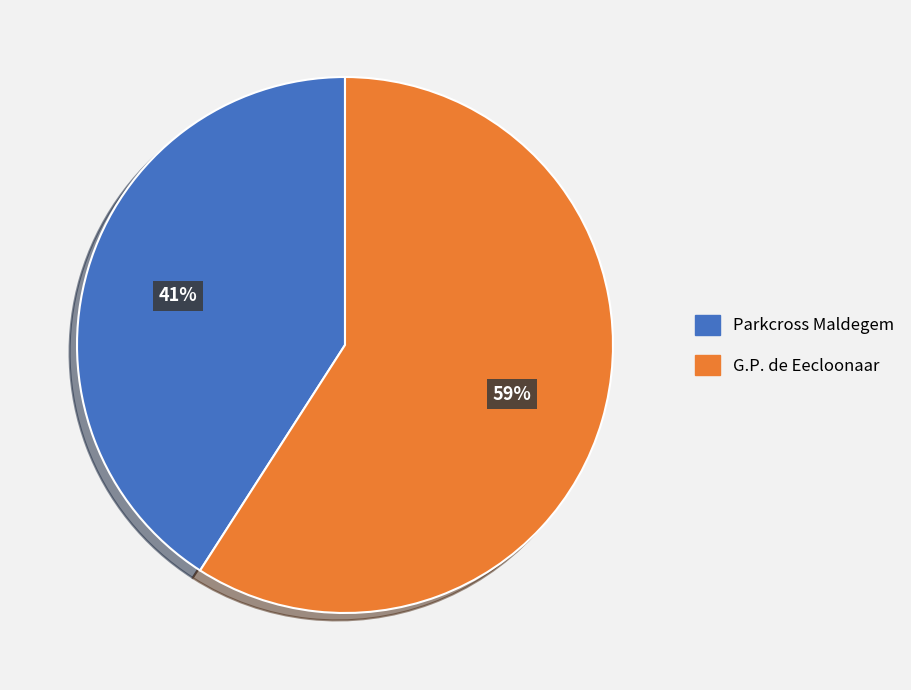

To the nearest percent, what is the difference between the Parkcross Maldegem and G.P. de Eecloonaar slice percentages?

18%